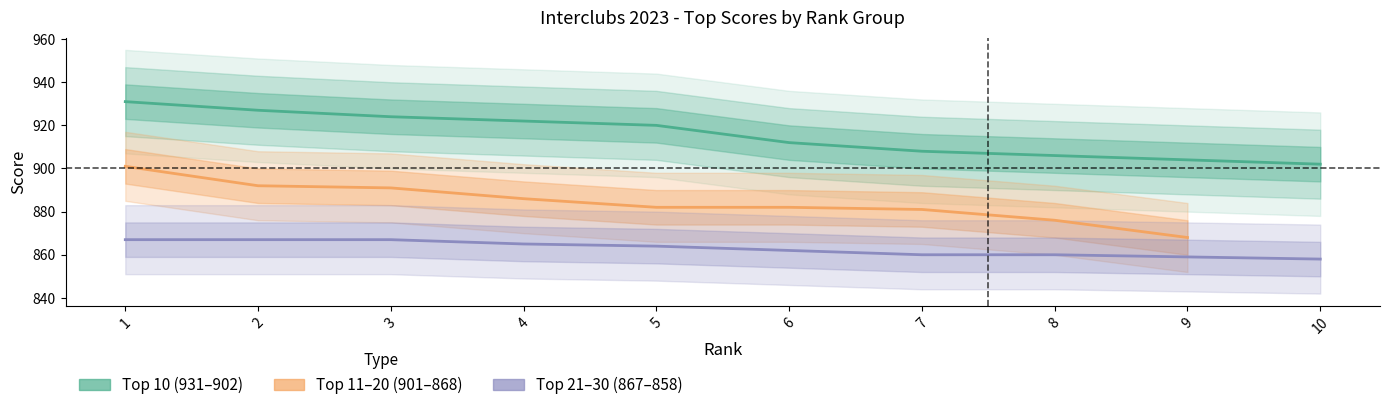

Is this an area chart (filled region under the line)?

No